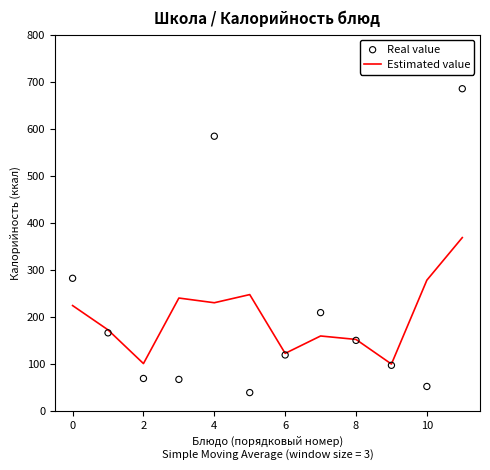

Which series has the largest Y range (max minus min)?

Real value